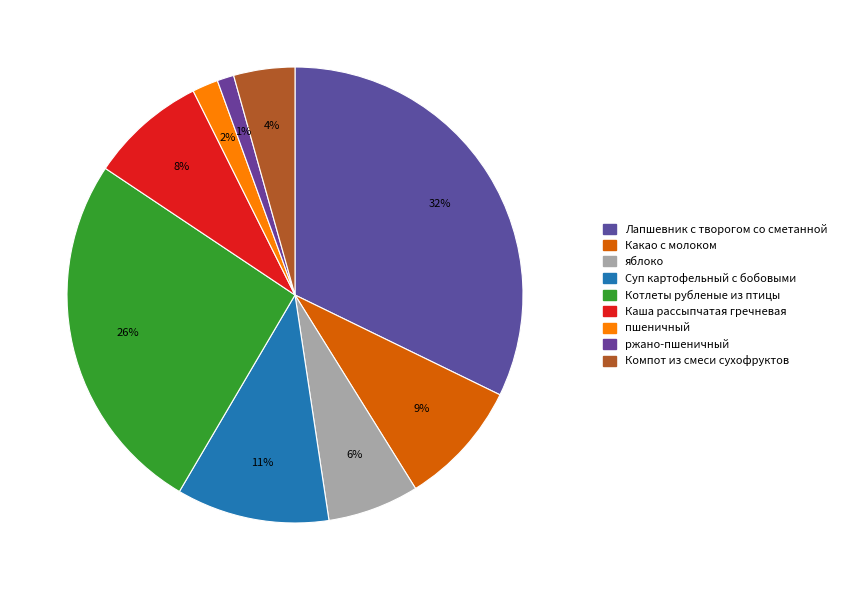

Which slice is the largest?

Лапшевник с творогом со сметанной